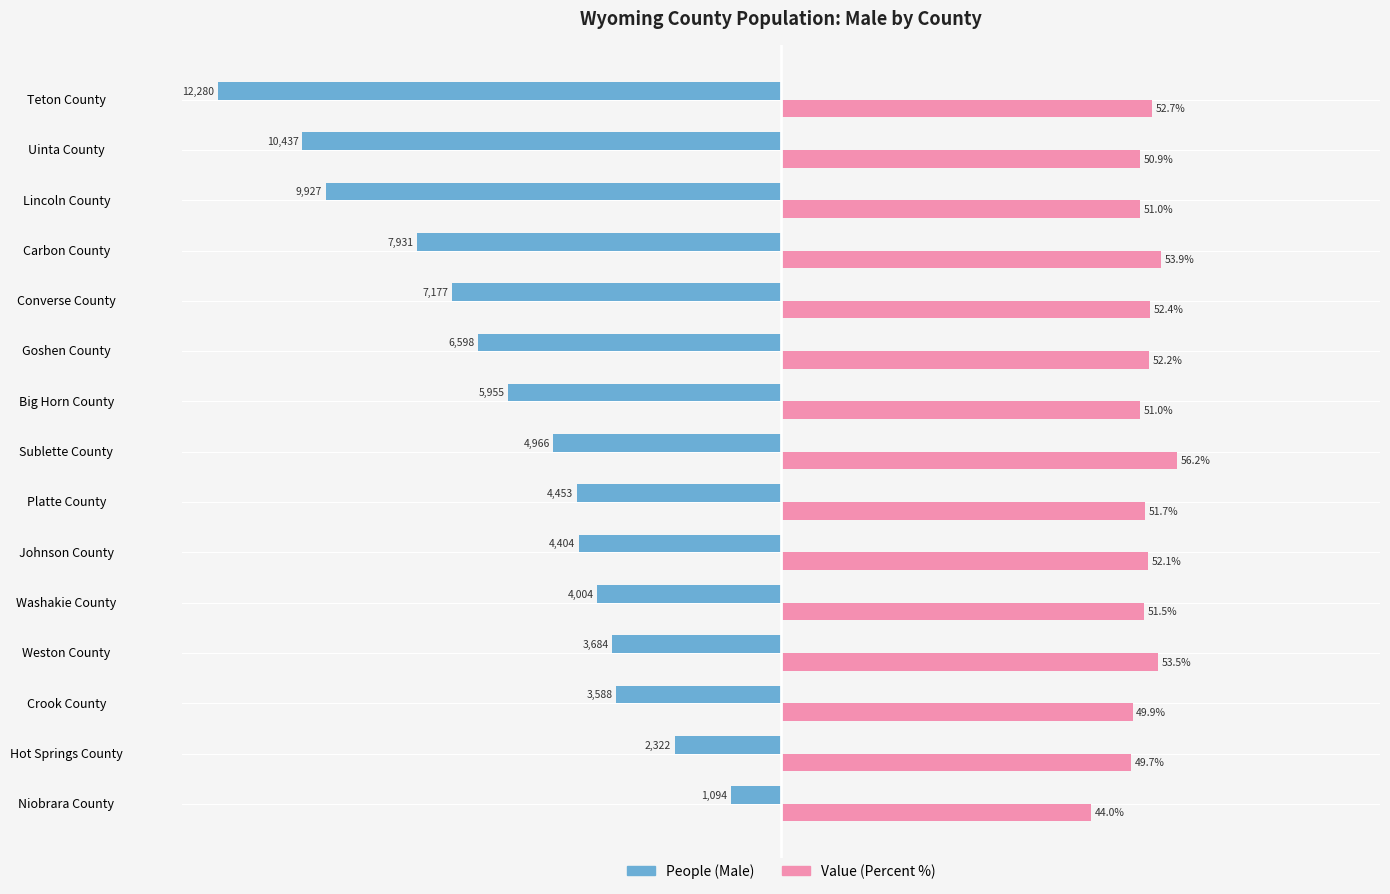

Which category has the lowest value across all series?

Teton County